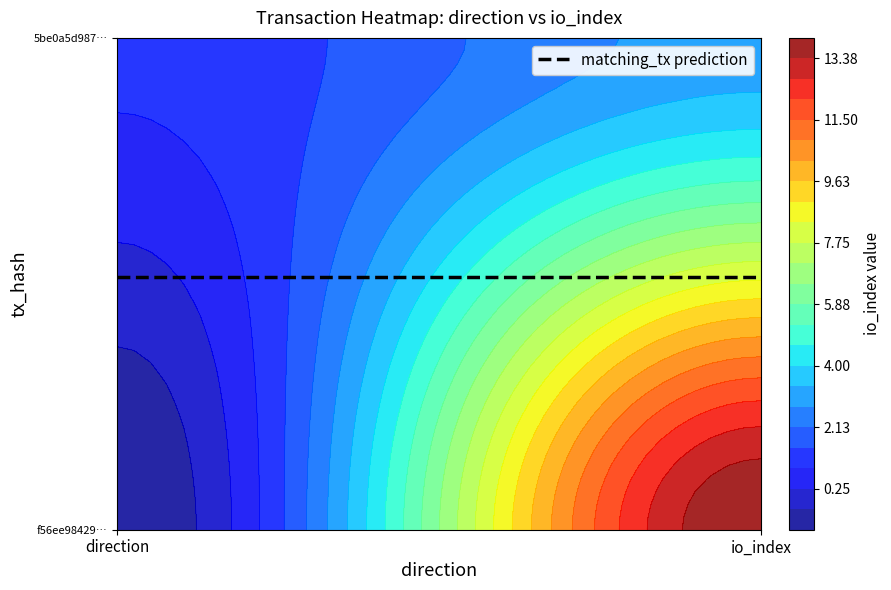

List the series in order of their overall mean, lowest first.

5be0a5d98769c75742dea3cee9333f28b90433f, f56ee98429810ec757505bffb030d6f7148c31c